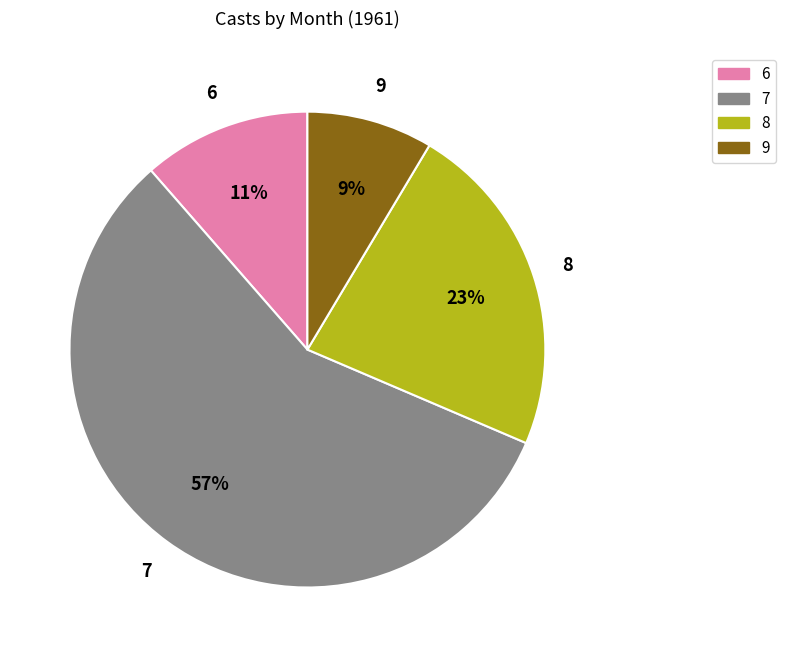

Rank the categories by value from highest to lowest.

7, 8, 6, 9